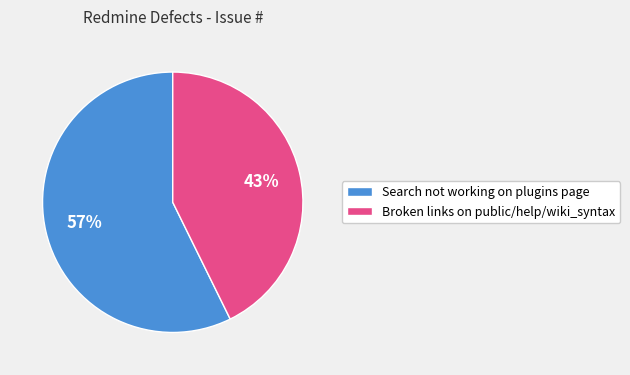

To the nearest percent, what is the average slice percentage?

50%